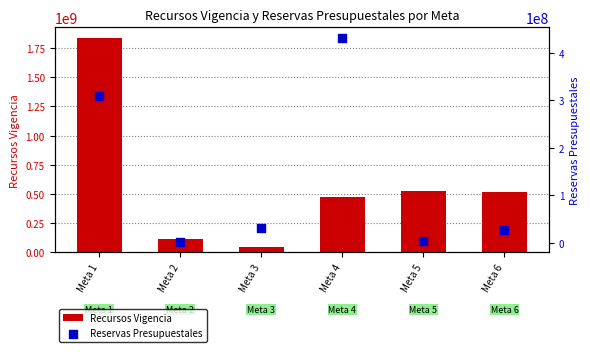

At how many categories does at least one series exceed 1386482874?

1